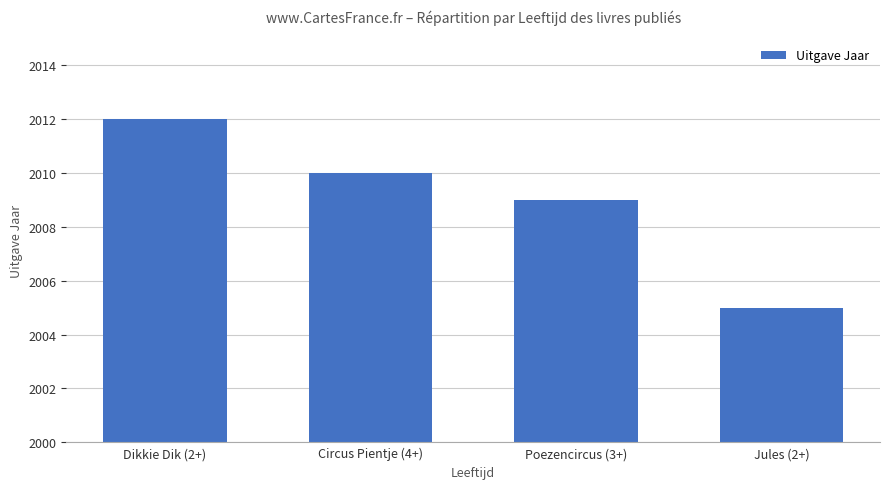

Rank the categories by value from highest to lowest.

Dikkie Dik (2+), Circus Pientje (4+), Poezencircus (3+), Jules (2+)